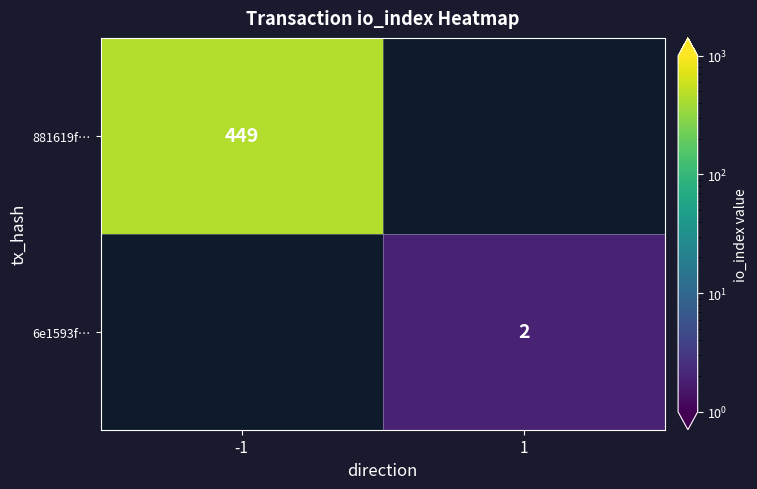

The value of 6e1593f… at 1 is 2. True or false?

True